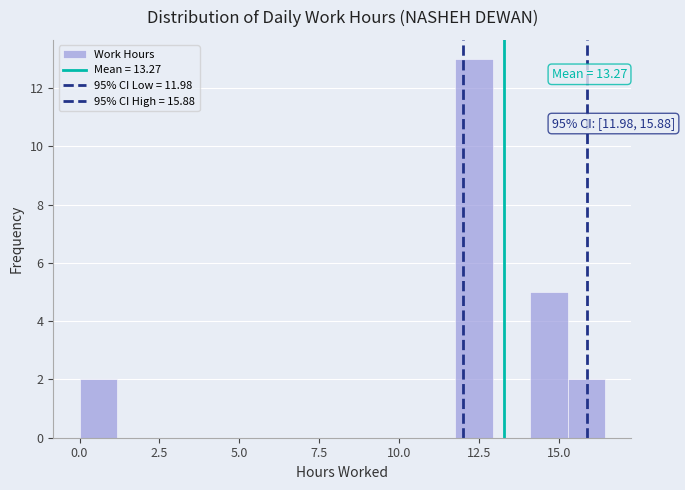

Read against the x-axis, roughly where is the centre of the tallest bar?

12.5